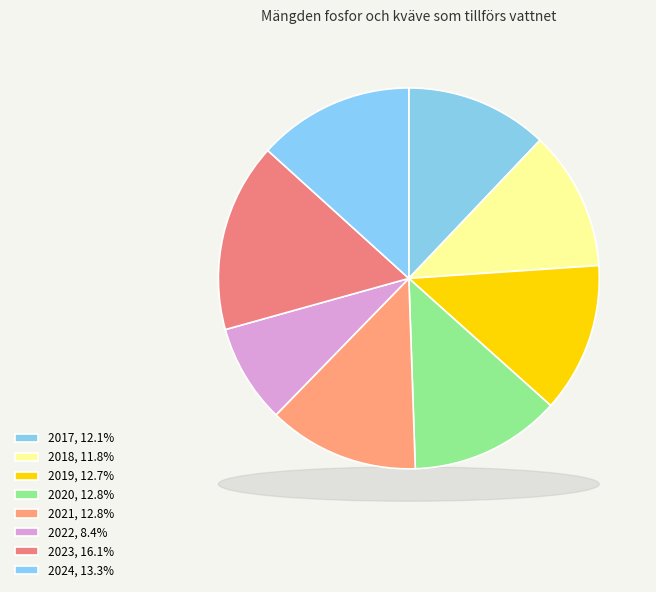

To the nearest percent, what portion does 2021 represent?

13%